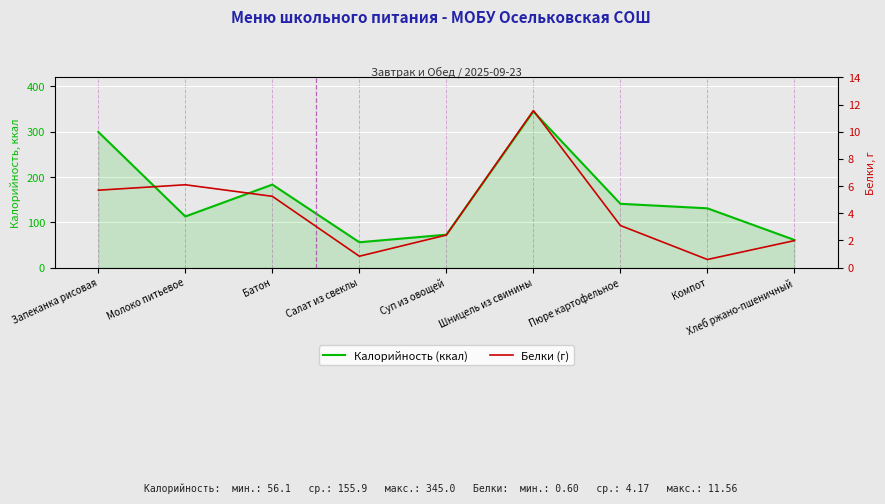

Rank the categories by Белки (г) value from lowest to highest.

Компот, Салат из свеклы, Хлеб ржано-пшеничный, Суп из овощей, Пюре картофельное, Батон, Запеканка рисовая, Молоко питьевое, Шницель из свинины